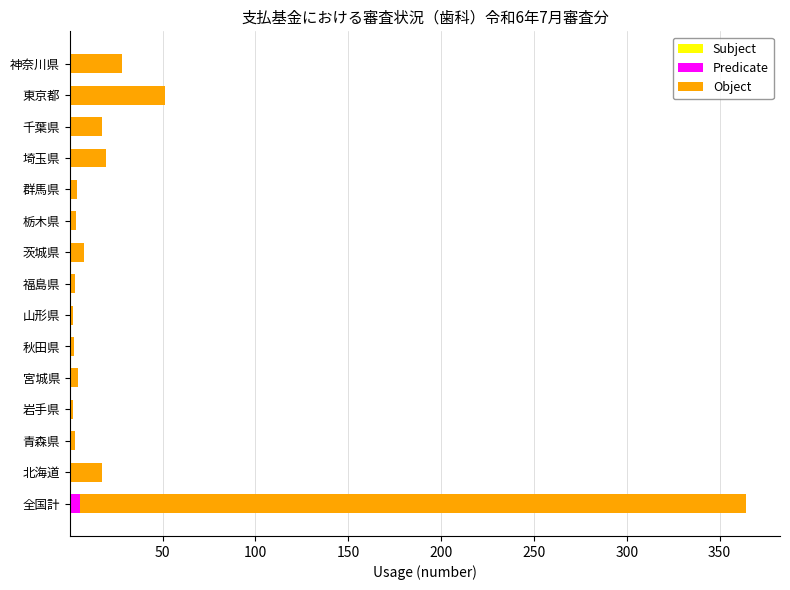

At which category is the sum across all series the highest?

全国計